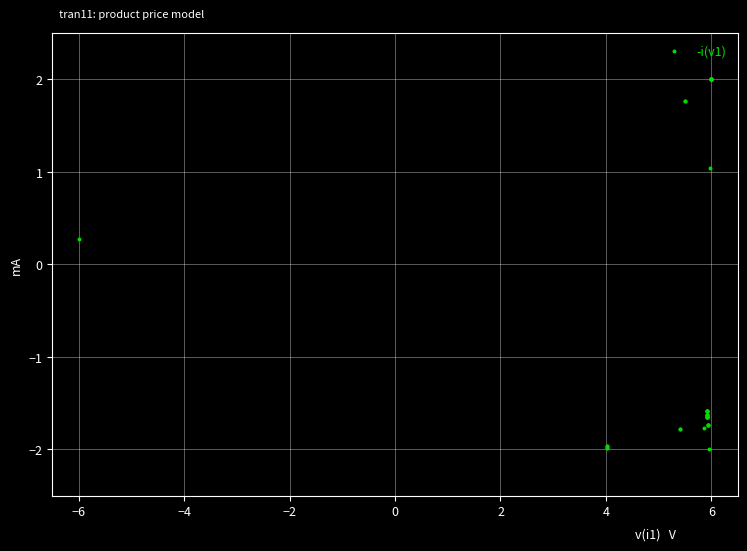

What Y value in the scatter plot is closest to 0?

0.3